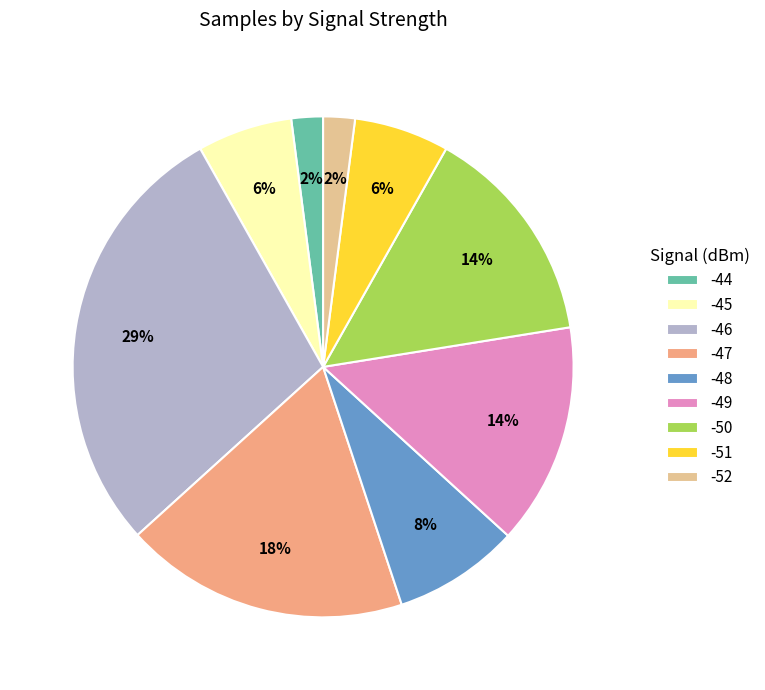

Is it true that -48 is 3% of the pie?

False